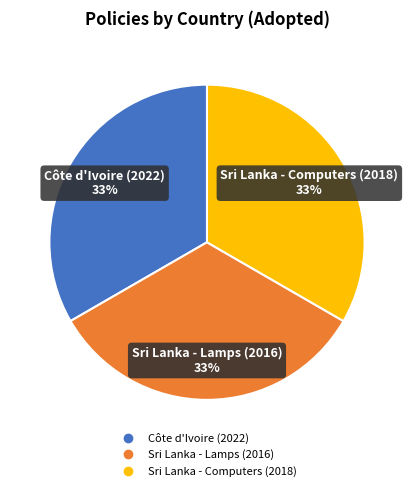

To the nearest percent, what percentage of the pie is Côte d'Ivoire (2022)?

33%